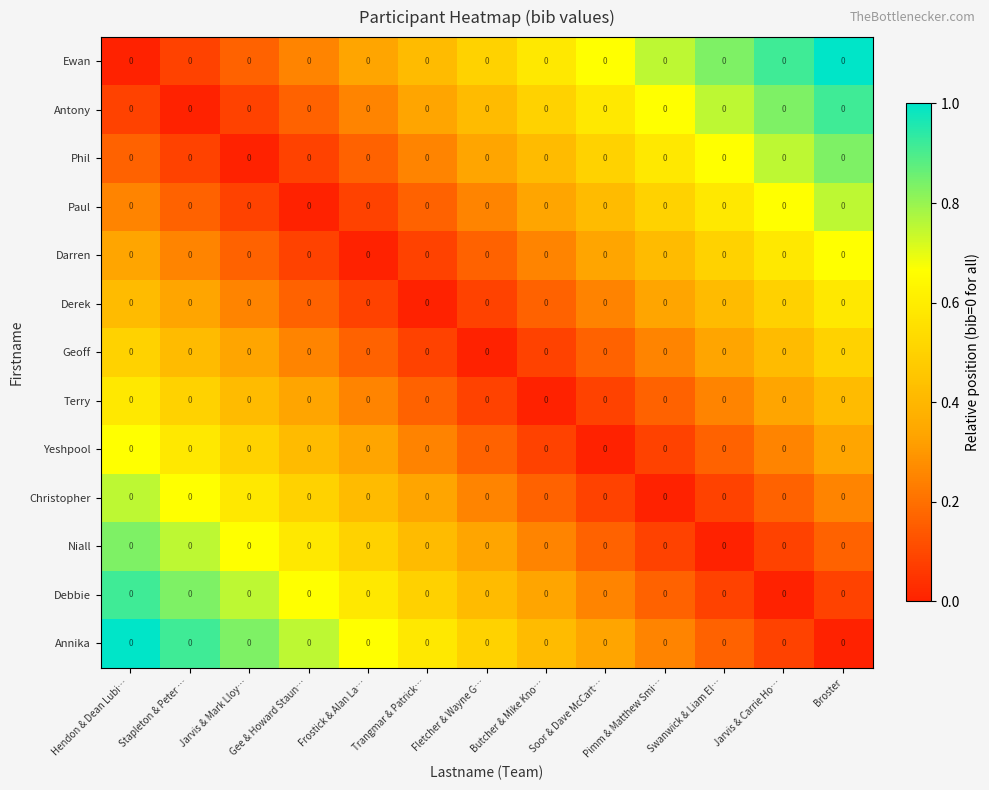

Is it true that Derek equals 0.2 at Gee & Howard Staun…?

True